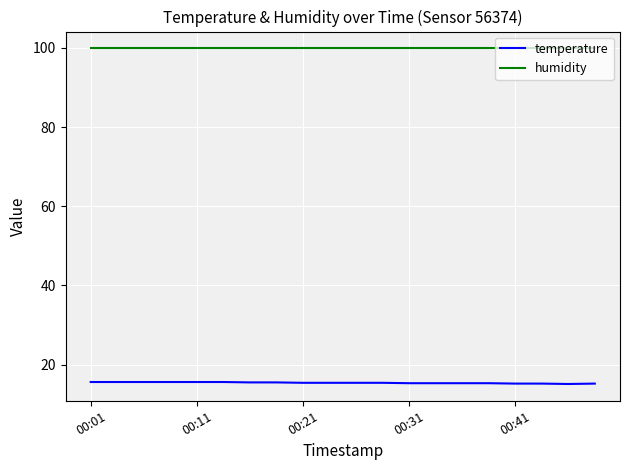

Which series has the largest total across all categories?

humidity